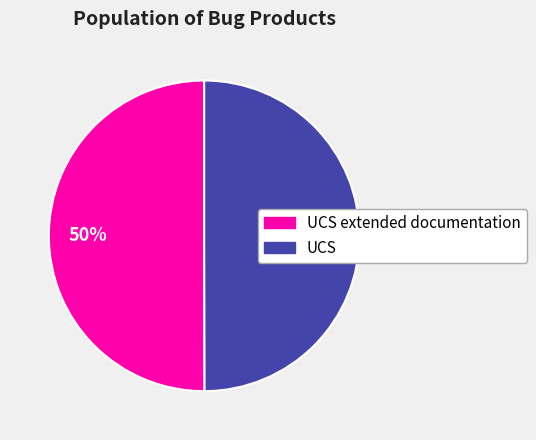

What percentage is the UCS extended documentation slice, to the nearest percent?

50%